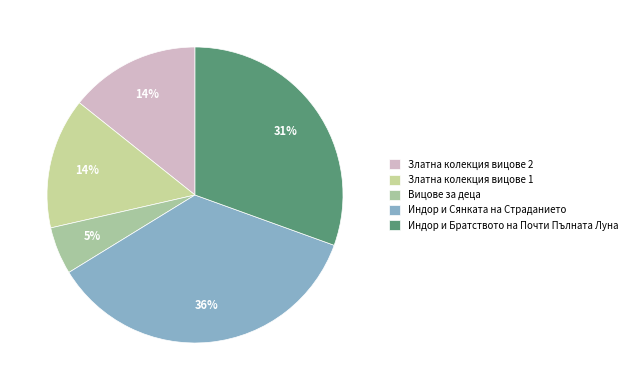

To the nearest percent, what is the difference between the largest and smallest slice percentages?

31%